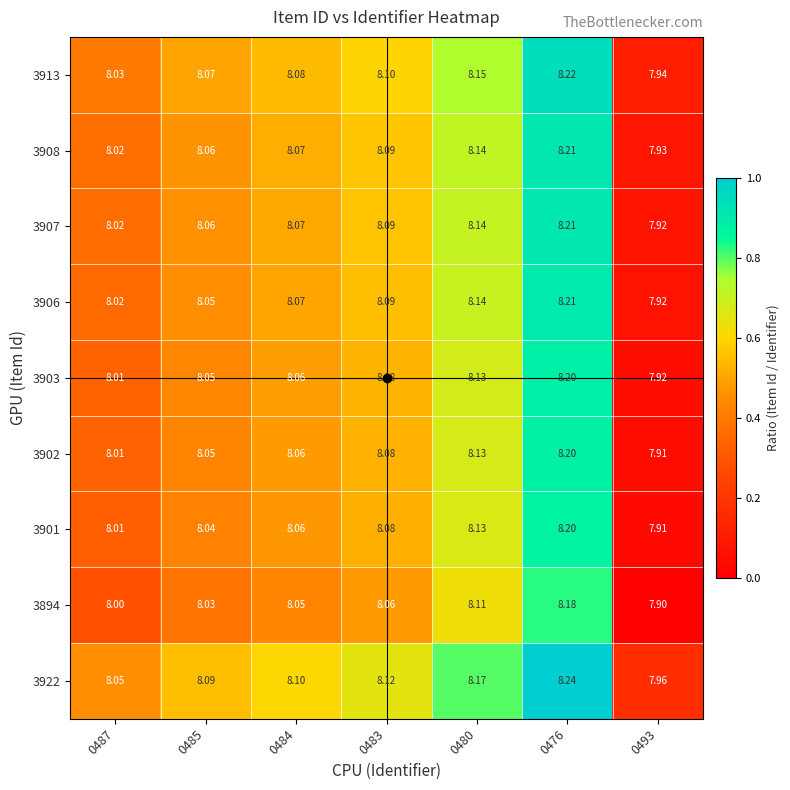

Is the value of 3902 at 0476 greater than the value of 3906 at 0493?

Yes